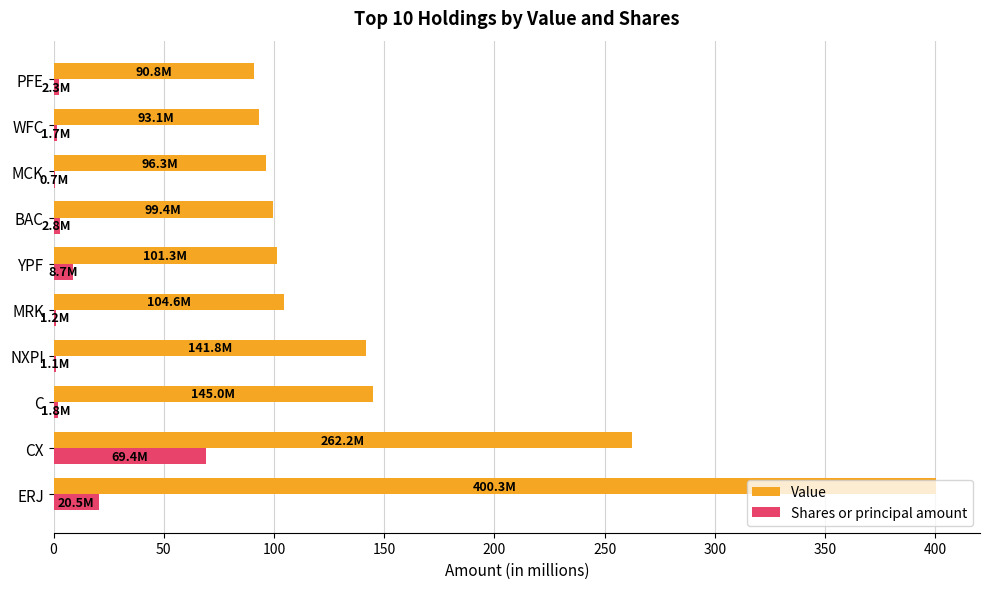

Is it true that Shares or principal amount equals 37.3 at CX?

False